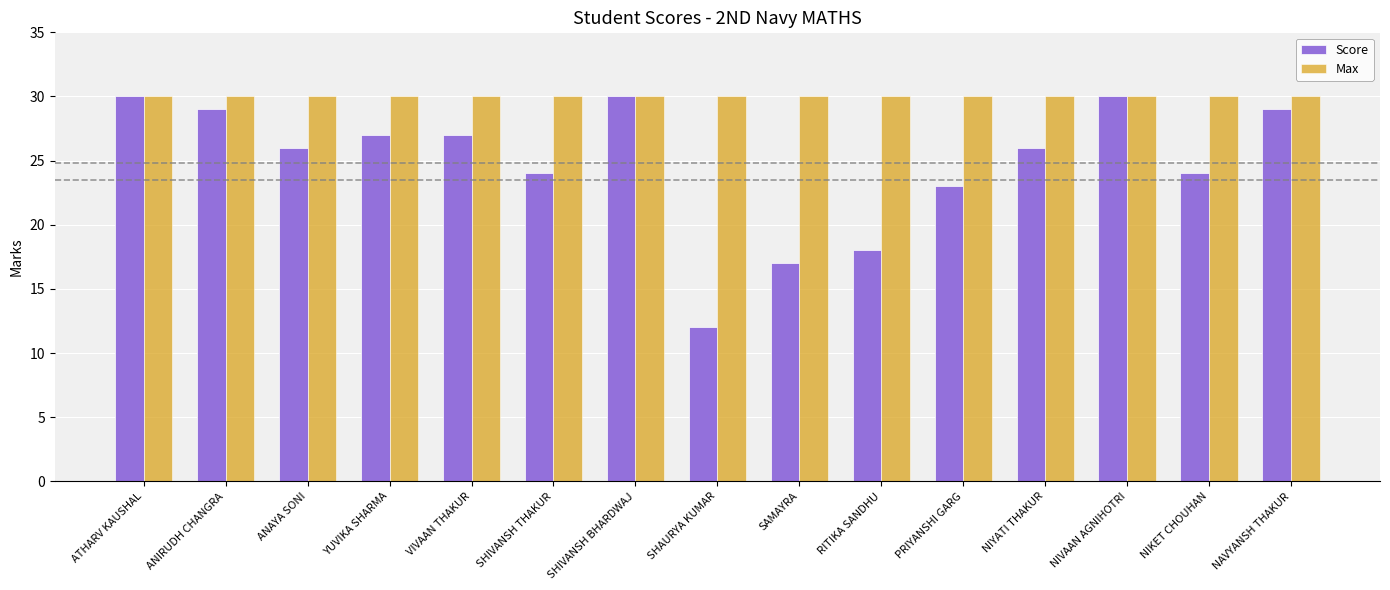

Reading right to left, transcribe all the data shown in this chart.

Score: 29	24	30	26	23	18	17	12	30	24	27	27	26	29	30
Max: 30	30	30	30	30	30	30	30	30	30	30	30	30	30	30